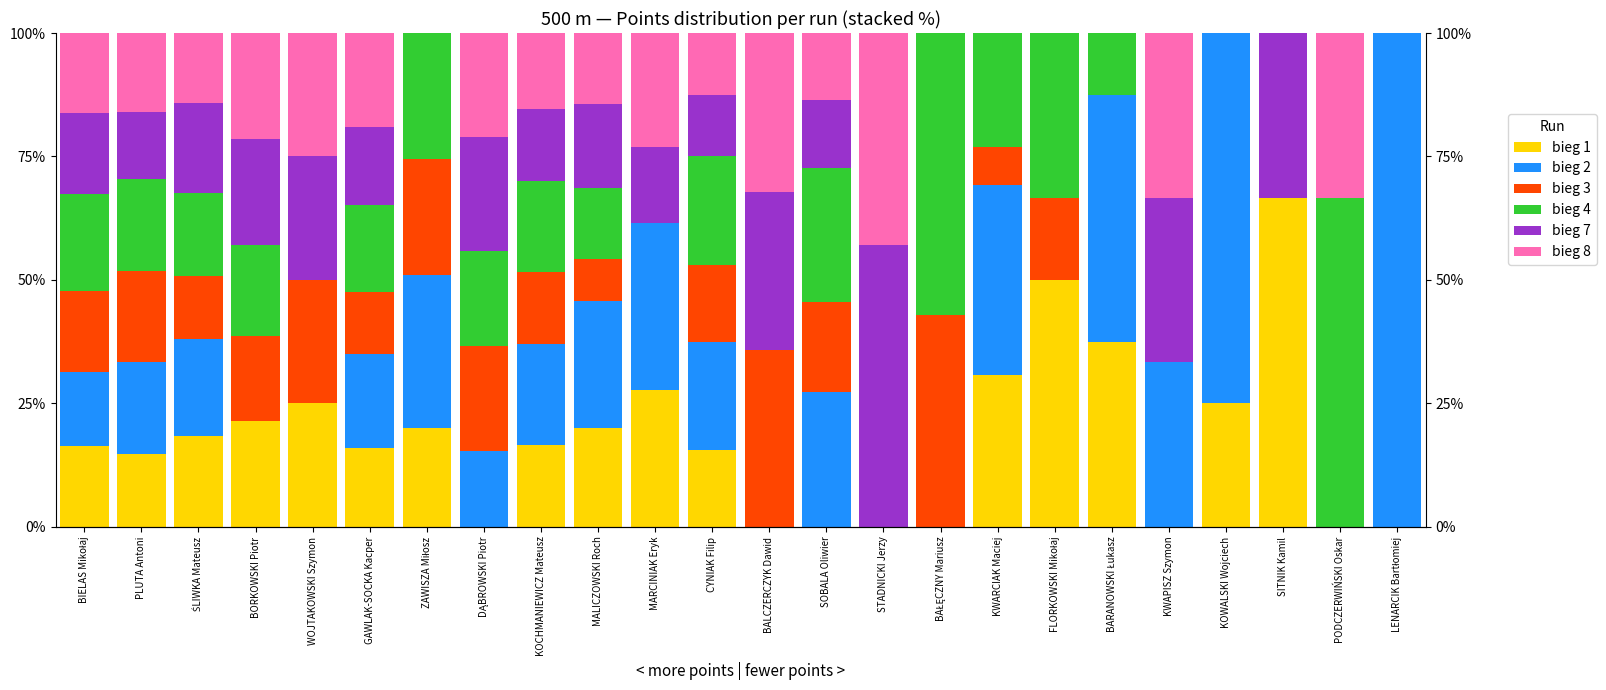

What is the average value of the bieg 3 series?

12.8